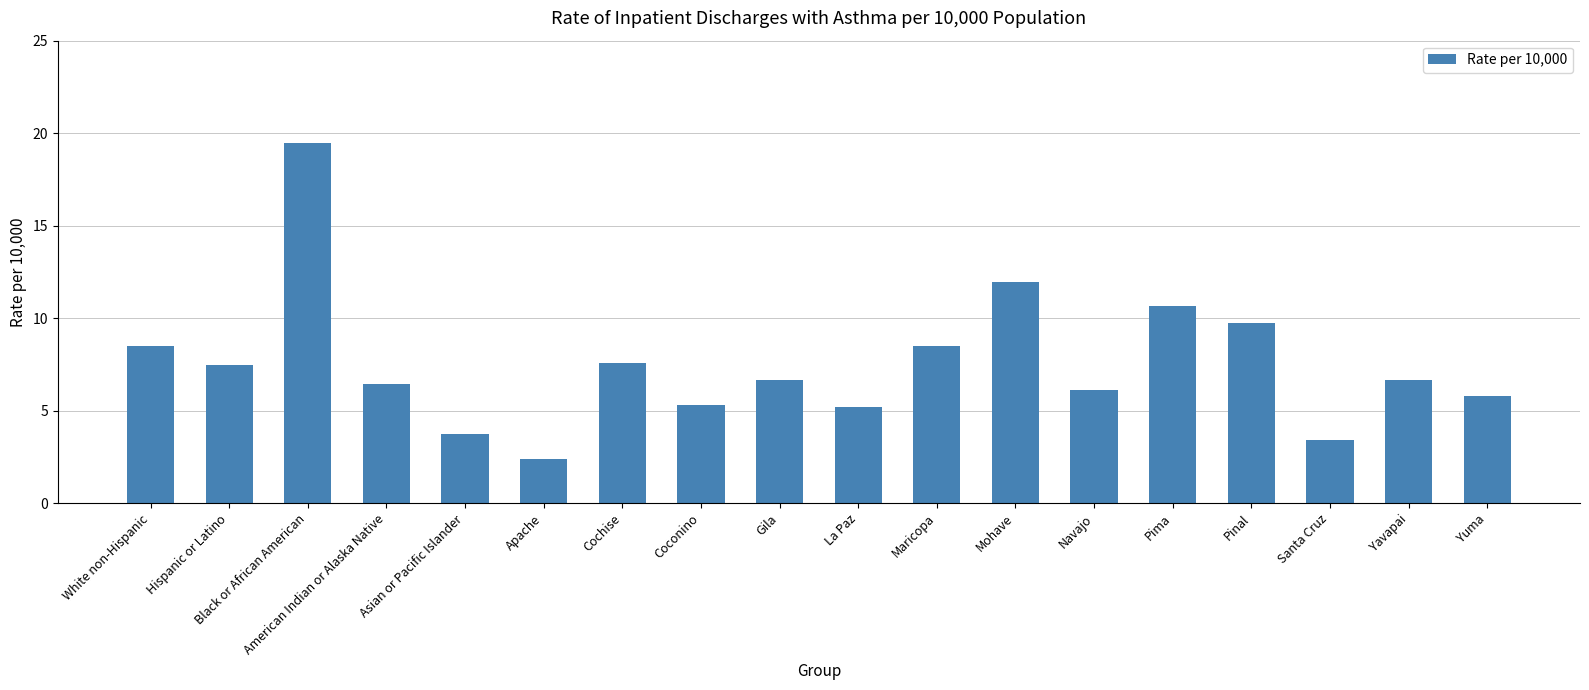

What is the label of the 1st bar from the right?

Yuma